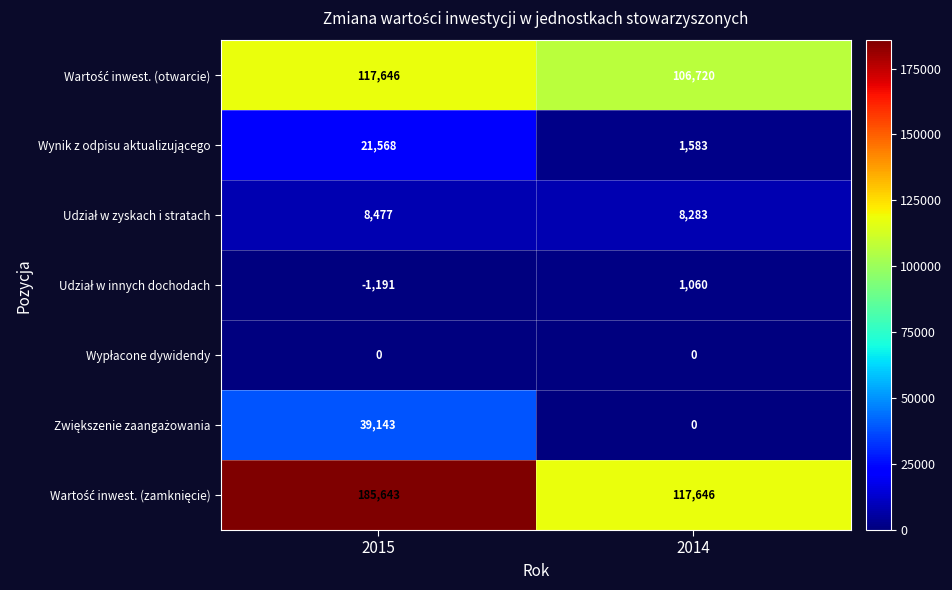

What is the difference between the highest and lowest values at 2014?

117646